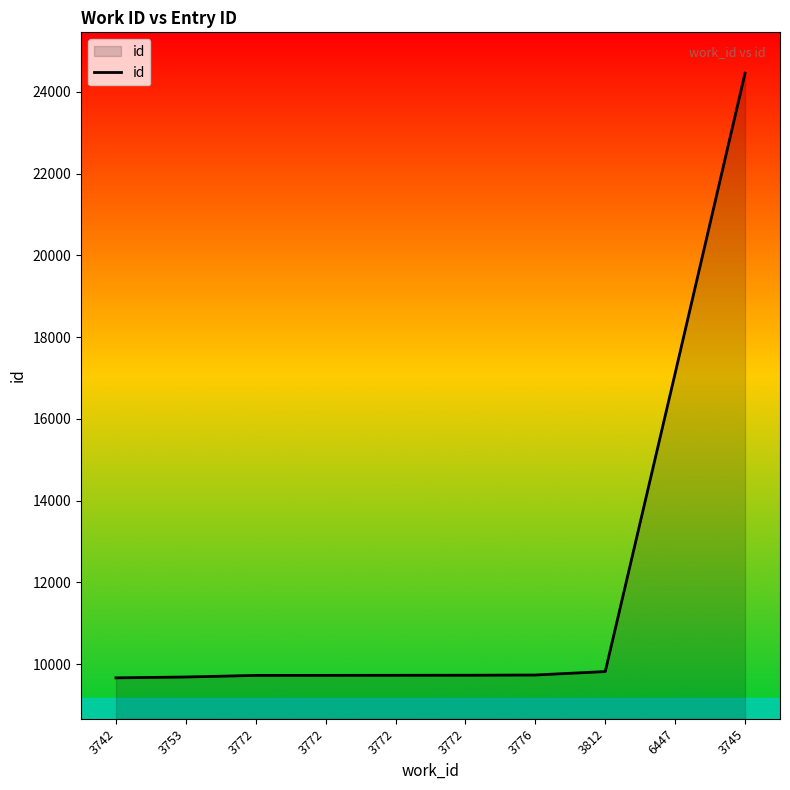

Reading right to left, what are all the values shown in this chart?

24457	17115	9816	9732	9726	9725	9723	9722	9683	9662